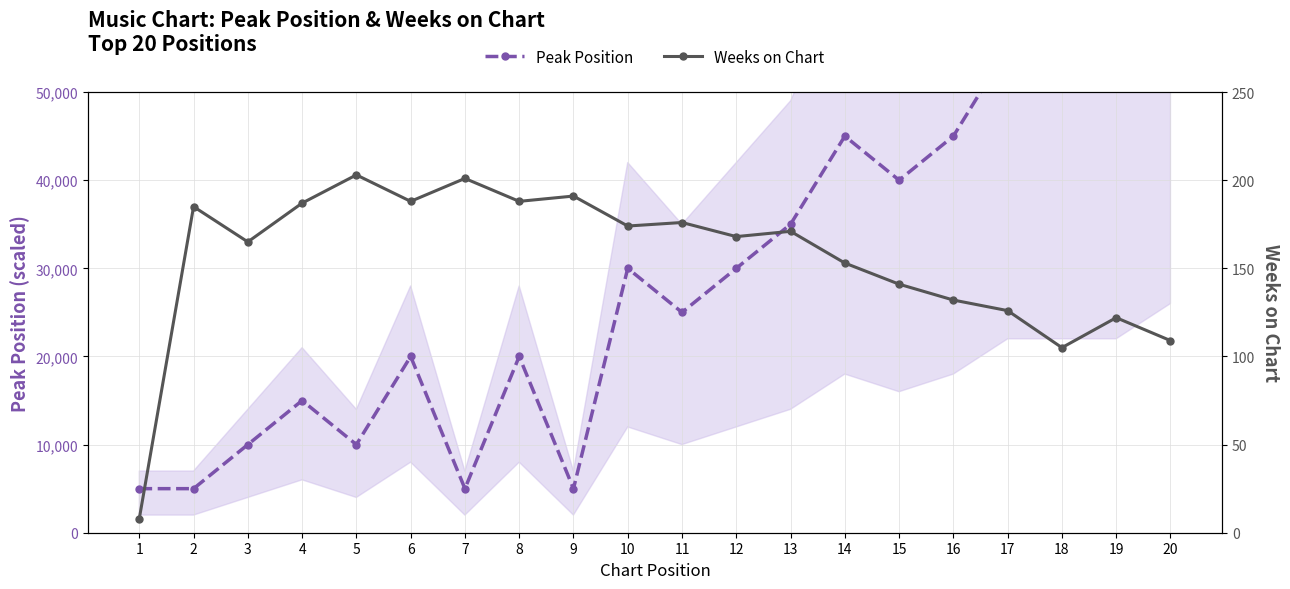

What is the sum of all Peak Position values?

575000